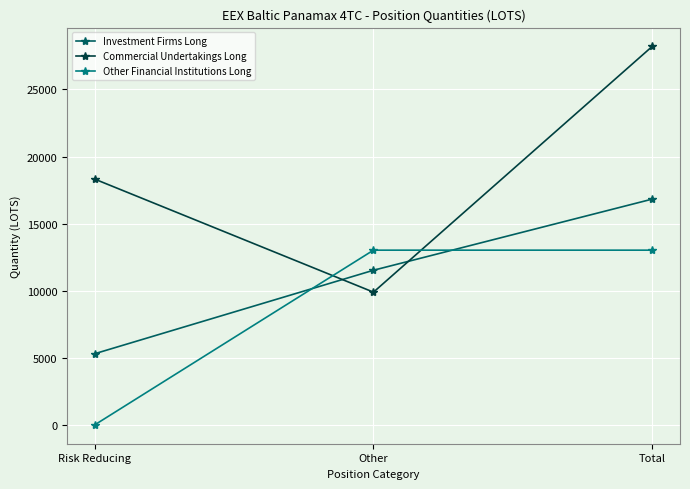

Rank the series by their average value, from lowest to highest.

Other Financial Institutions Long, Investment Firms Long, Commercial Undertakings Long